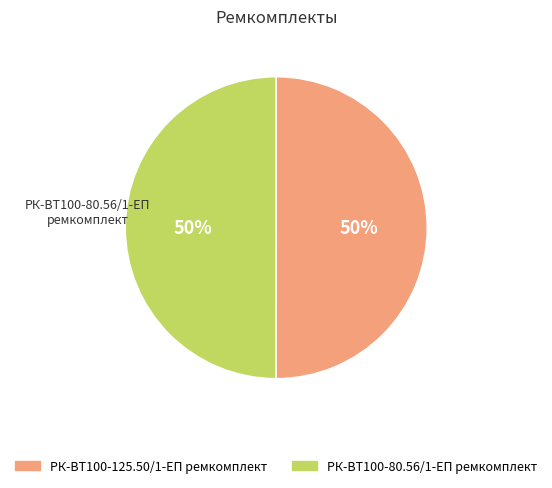

To the nearest percent, what is the average slice percentage?

50%